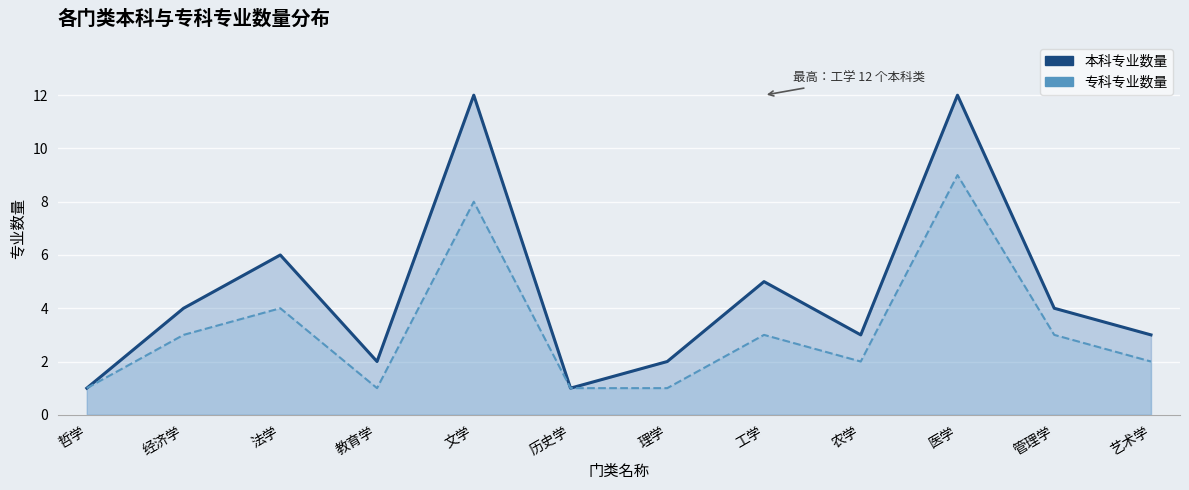

Which series has the widest spread of values?

本科专业数量